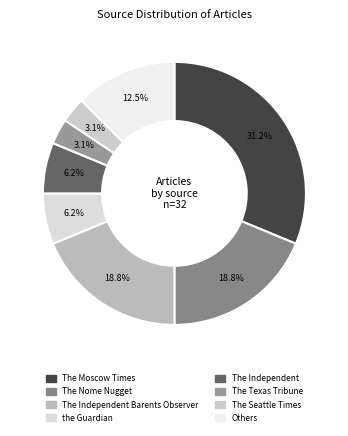

How many segments does this pie chart have?

8